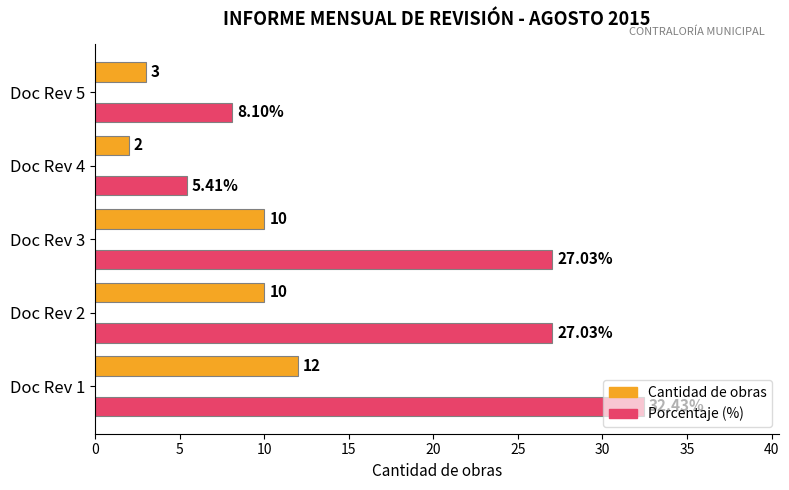

Which series has the largest range (max minus min)?

Porcentaje (%)